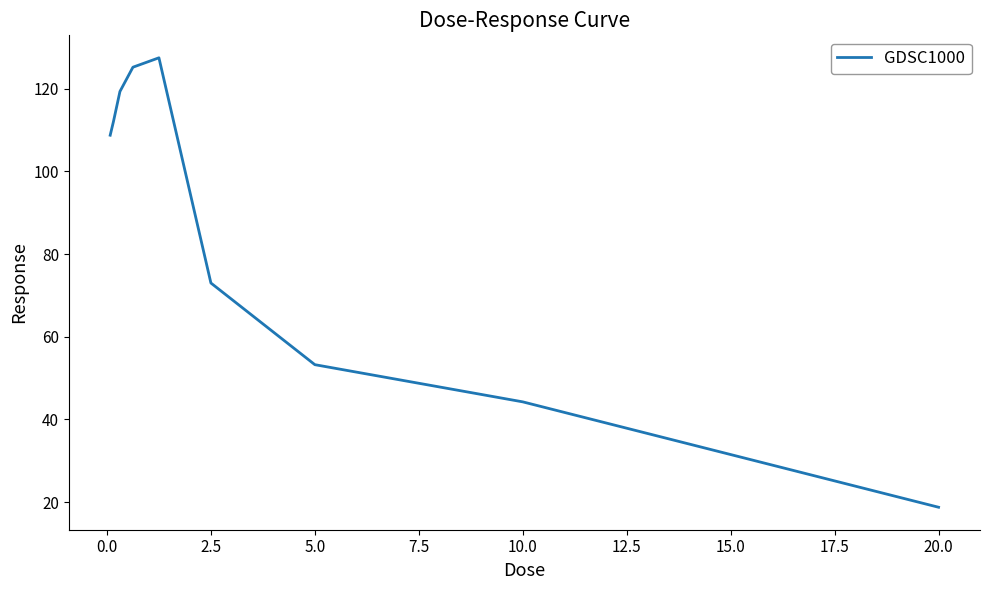

What is the difference between the maximum and minimum values?

108.7